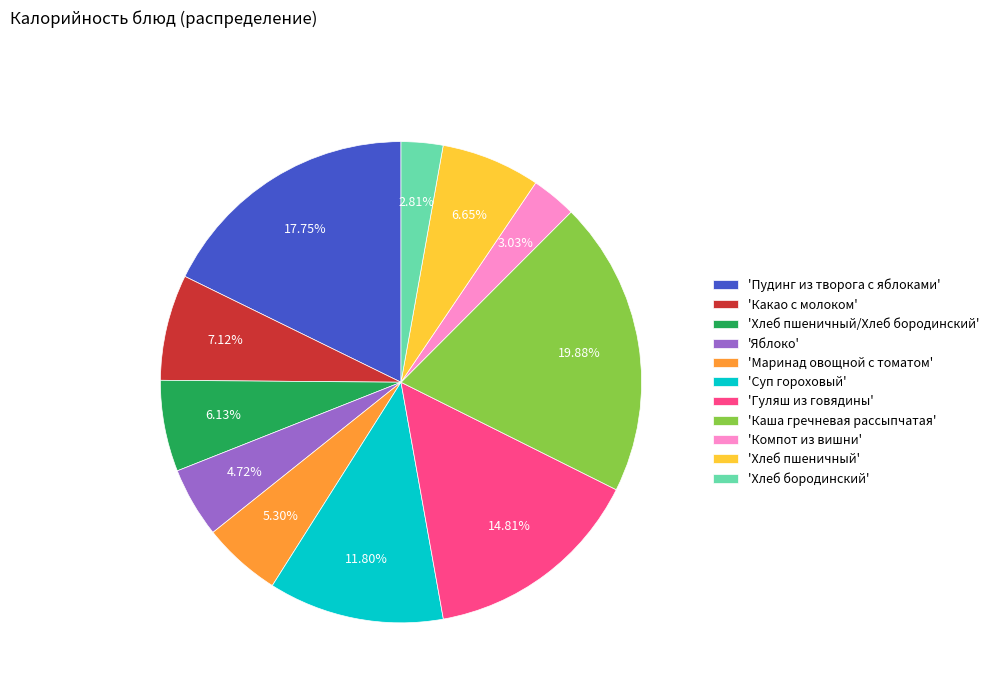

Is 'Маринад овощной с томатом' the majority of the pie?

No